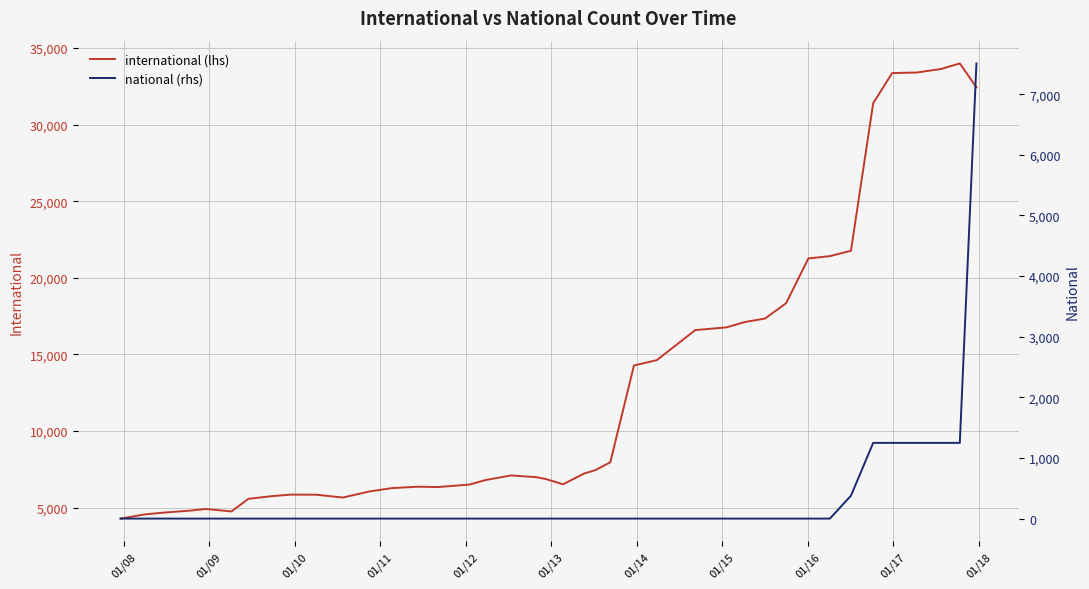

List the series in order of their peak value, lowest first.

national (rhs), international (lhs)